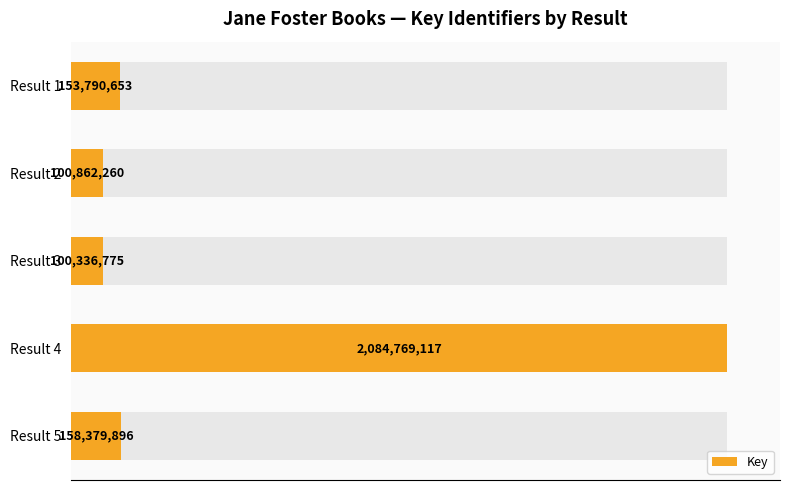

What is the difference between the values at Result 5 and Result 2?

57517636